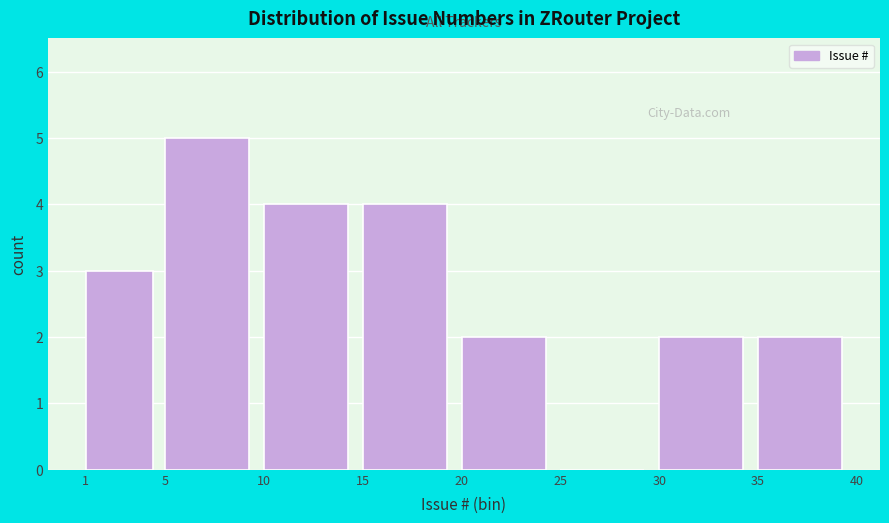

Reading left to right, transcribe this chart: for each bar, give the range it covers on the x-axis and its height. The values are not printed on the chart, so give them approximately, as read against the axis.

1 to 5: 3
5 to 10: 5
10 to 15: 4
15 to 20: 4
20 to 25: 2
25 to 30: 0
30 to 35: 2
35 to 40: 2